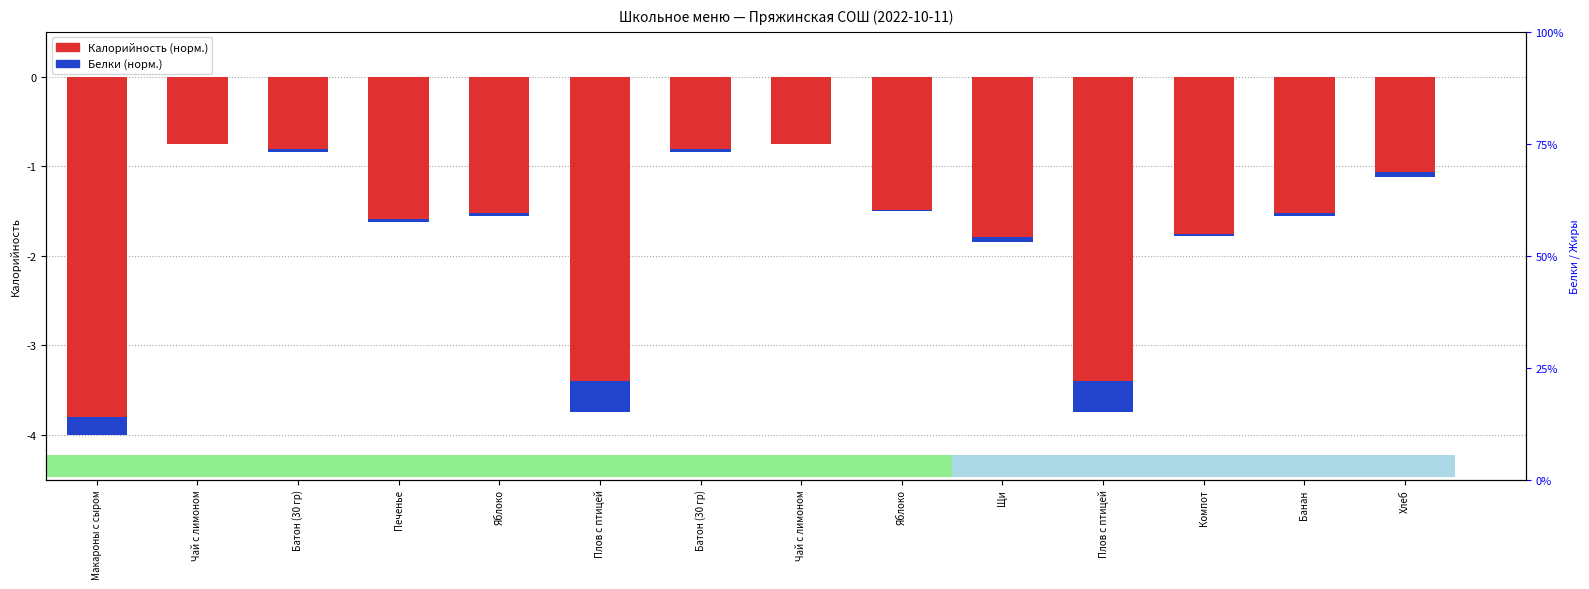

The Белки series shows 0.0 at Хлеб. True or false?

True